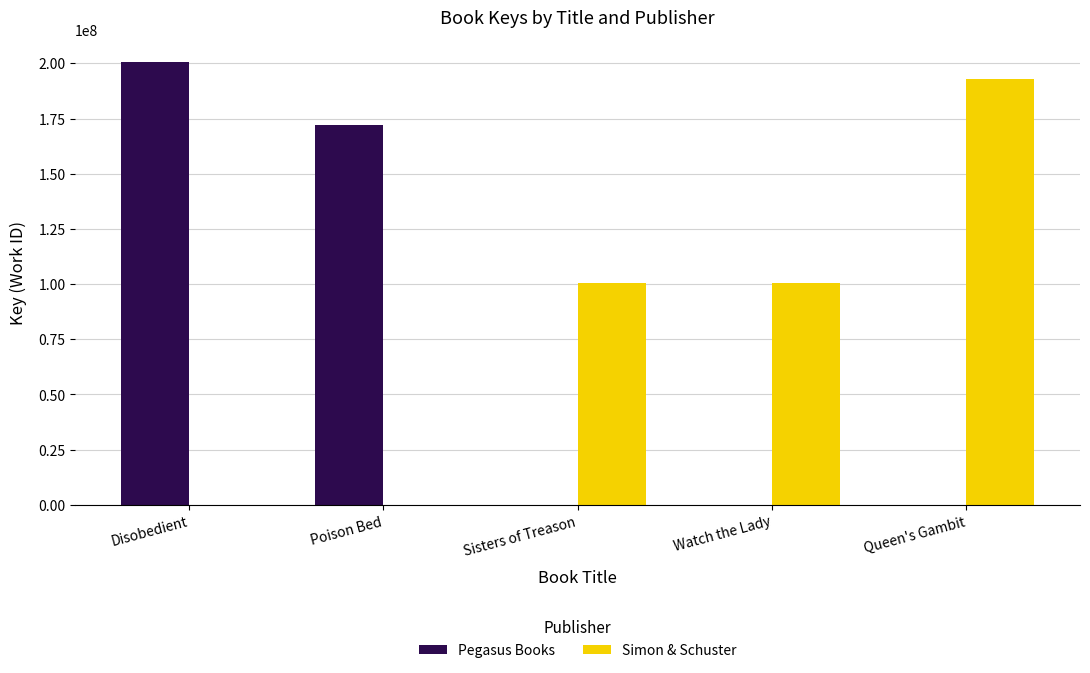

What is the sum of the Simon & Schuster values at Disobedient and Sisters of Treason?

100275324